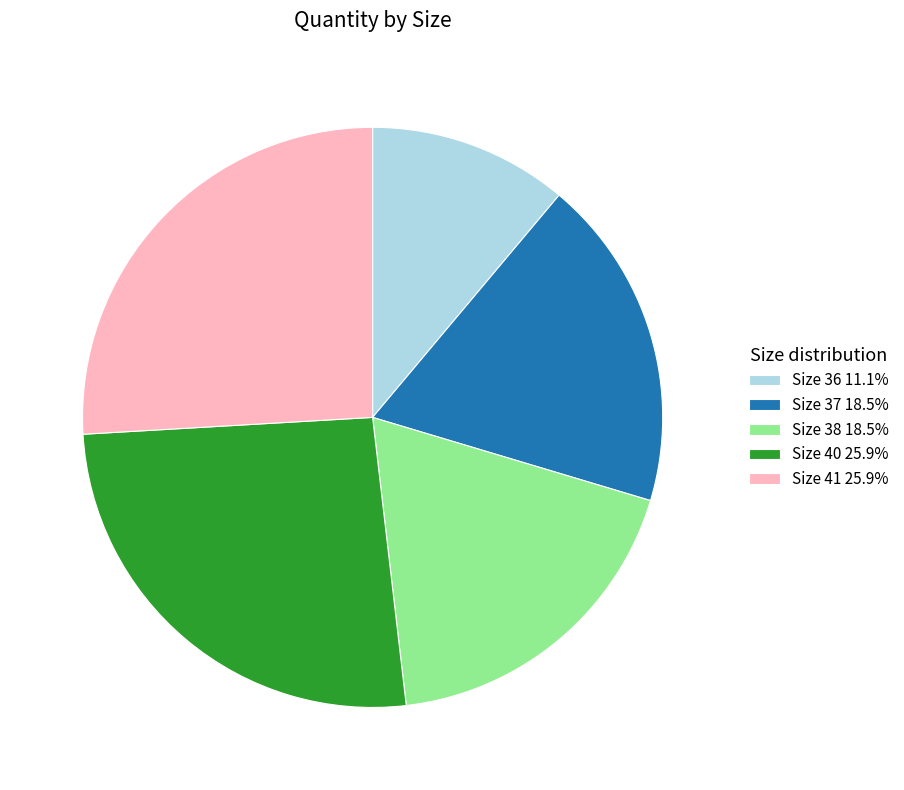

Do Size 36 11.1% and Size 40 25.9% together represent more than half of the pie?

No